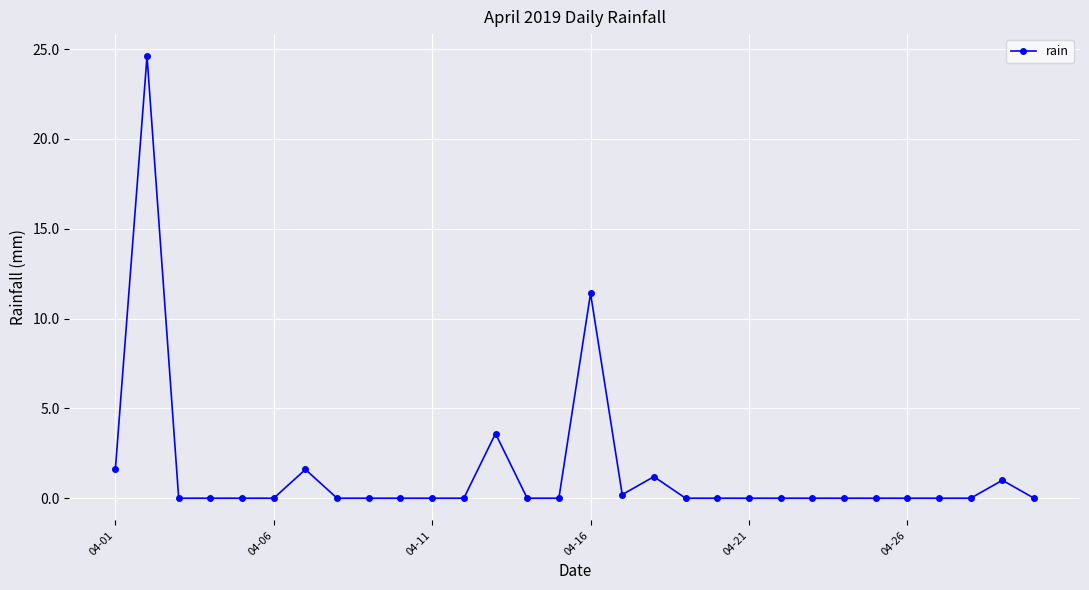

Reading right to left, what are all the values shown in this chart?

0.0	1.0	0.0	0.0	0.0	0.0	0.0	0.0	0.0	0.0	0.0	0.0	1.2	0.2	11.4	0.0	0.0	3.6	0.0	0.0	0.0	0.0	0.0	1.6	0.0	0.0	0.0	0.0	24.6	1.6